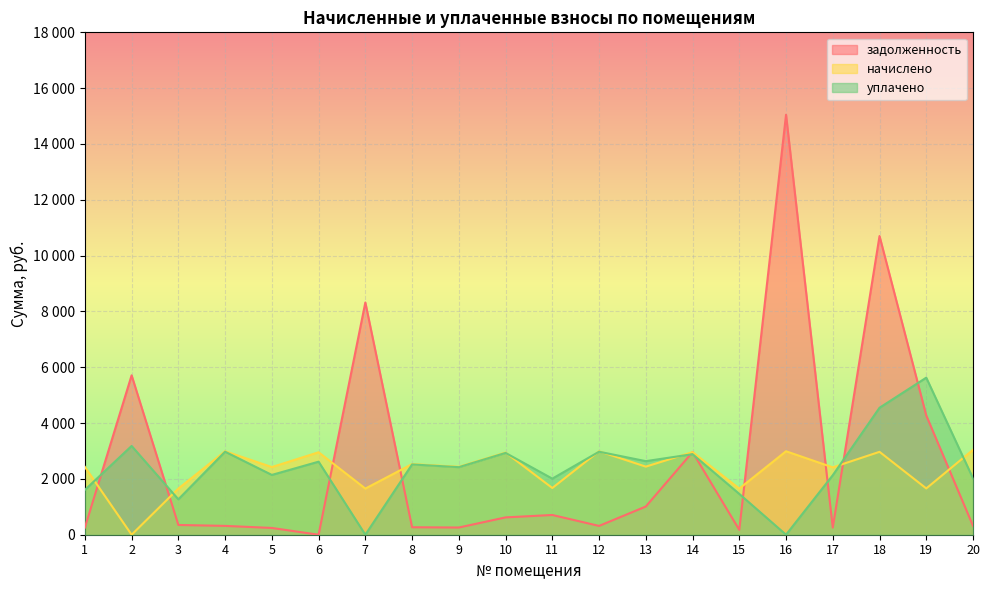

Rank the series by their maximum value, from lowest to highest.

начислено, уплачено, задолженность